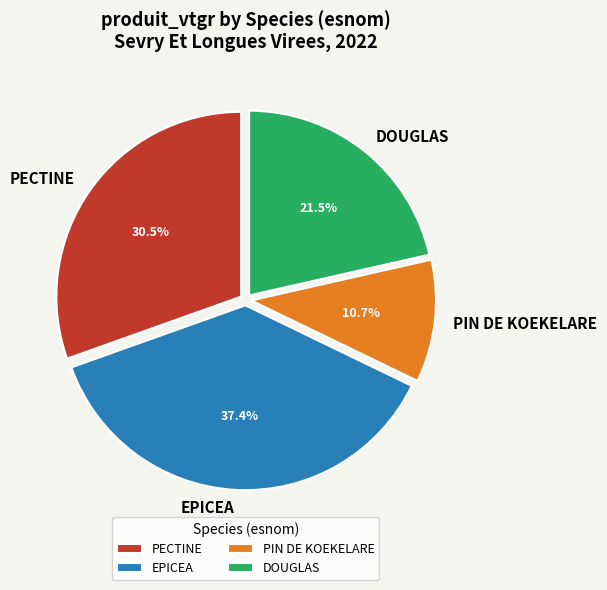

Which slice is the largest?

EPICEA